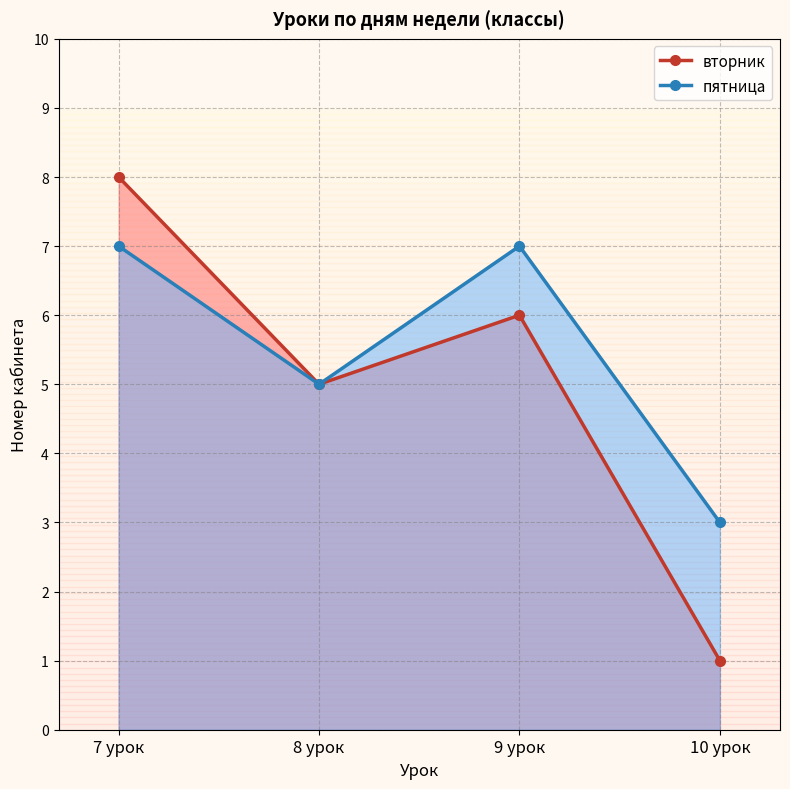

How many series are shown in this chart?

2